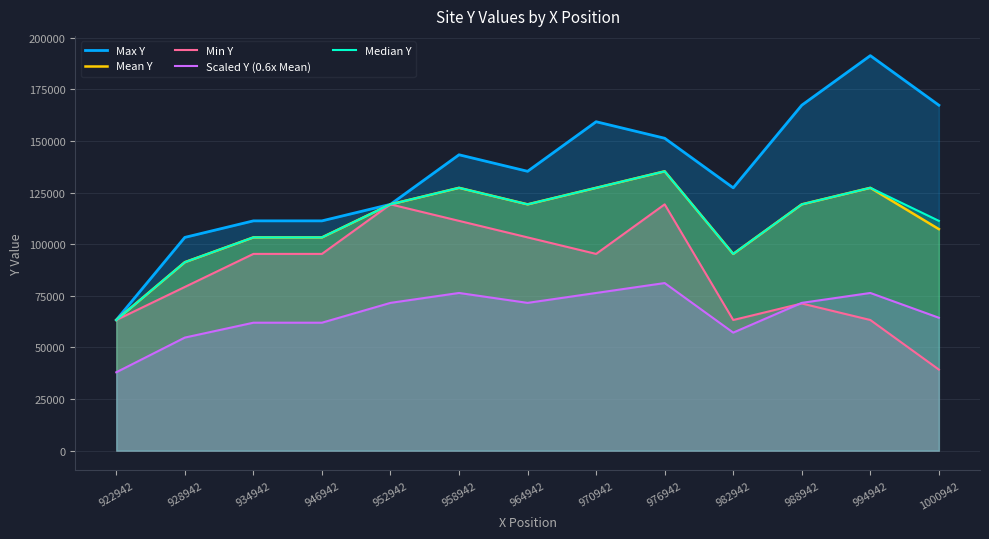

How many interior local peaks does the Mean Y series have?

3